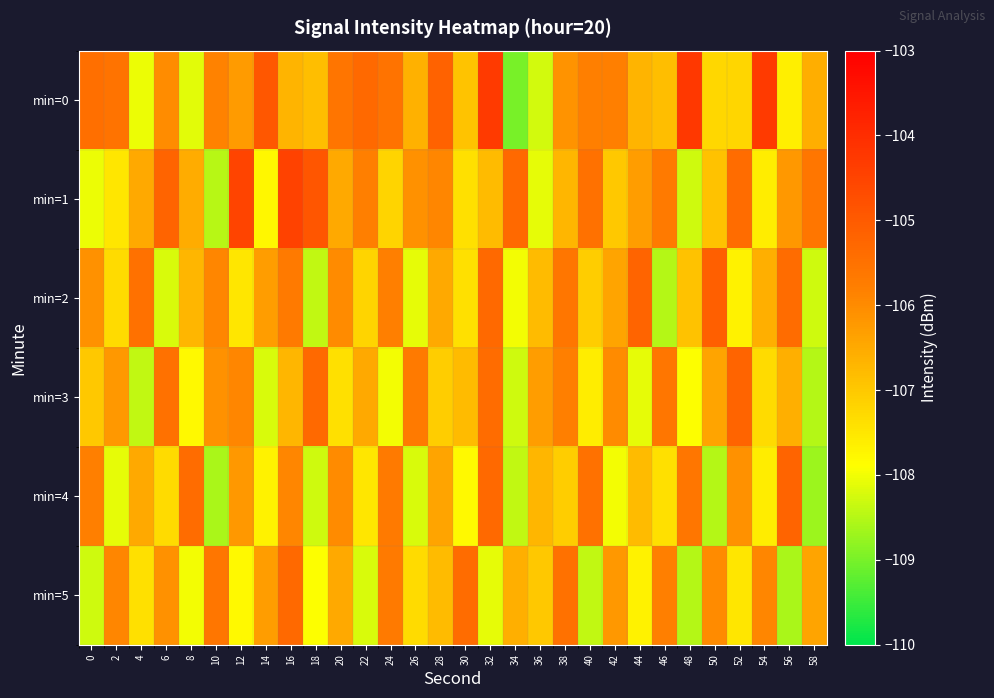

Reading right to left, extract all data points from this chart.

min=0: 58=-106.6	56=-107.6	54=-104.3	52=-107.2	50=-107.2	48=-104.2	46=-106.8	44=-106.7	42=-105.8	40=-105.8	38=-106.1	36=-108.3	34=-109.0	32=-104.3	30=-106.9	28=-105.2	26=-106.6	24=-105.5	22=-105.3	20=-105.6	18=-106.8	16=-106.7	14=-104.9	12=-106.3	10=-105.9	8=-108.1	6=-106.0	4=-108.0	2=-105.5	0=-105.4
min=1: 58=-105.6	56=-106.2	54=-107.6	52=-105.4	50=-106.9	48=-108.3	46=-105.7	44=-106.3	42=-107.0	40=-105.5	38=-106.7	36=-108.1	34=-105.3	32=-106.8	30=-107.4	28=-105.9	26=-106.1	24=-107.2	22=-105.8	20=-106.5	18=-104.9	16=-104.5	14=-107.8	12=-104.5	10=-108.5	8=-106.5	6=-105.2	4=-106.5	2=-107.5	0=-108.1
min=2: 58=-108.3	56=-105.4	54=-106.6	52=-107.7	50=-105.1	48=-106.9	46=-108.5	44=-105.2	42=-106.4	40=-107.1	38=-105.6	36=-106.8	34=-108.0	32=-105.3	30=-107.4	28=-106.5	26=-108.1	24=-105.8	22=-107.2	20=-106.0	18=-108.4	16=-105.7	14=-106.3	12=-107.5	10=-105.9	8=-106.7	6=-108.2	4=-105.5	2=-107.3	0=-106.1
min=3: 58=-108.5	56=-106.6	54=-107.3	52=-105.2	50=-106.4	48=-107.9	46=-105.6	44=-108.1	42=-106.0	40=-107.6	38=-105.8	36=-106.3	34=-108.3	32=-105.4	30=-106.8	28=-107.1	26=-105.7	24=-108.0	22=-106.5	20=-107.4	18=-105.3	16=-106.7	14=-108.2	12=-105.9	10=-106.1	8=-107.8	6=-105.5	4=-108.4	2=-106.2	0=-107.0
min=4: 58=-108.7	56=-105.2	54=-107.6	52=-106.1	50=-108.5	48=-105.6	46=-107.4	44=-106.8	42=-108.0	40=-105.5	38=-107.1	36=-106.7	34=-108.4	32=-105.3	30=-107.8	28=-106.4	26=-108.2	24=-105.7	22=-107.5	20=-106.0	18=-108.3	16=-105.9	14=-107.7	12=-106.2	10=-108.6	8=-105.4	6=-107.3	4=-106.5	2=-108.1	0=-105.8
min=5: 58=-106.4	56=-108.6	54=-105.9	52=-107.5	50=-106.0	48=-108.5	46=-105.8	44=-107.7	42=-106.2	40=-108.4	38=-105.5	36=-107.0	34=-106.6	32=-108.1	30=-105.4	28=-106.8	26=-107.3	24=-105.7	22=-108.2	20=-106.5	18=-107.9	16=-105.3	14=-106.3	12=-107.8	10=-105.6	8=-108.0	6=-106.1	4=-107.4	2=-105.9	0=-108.3